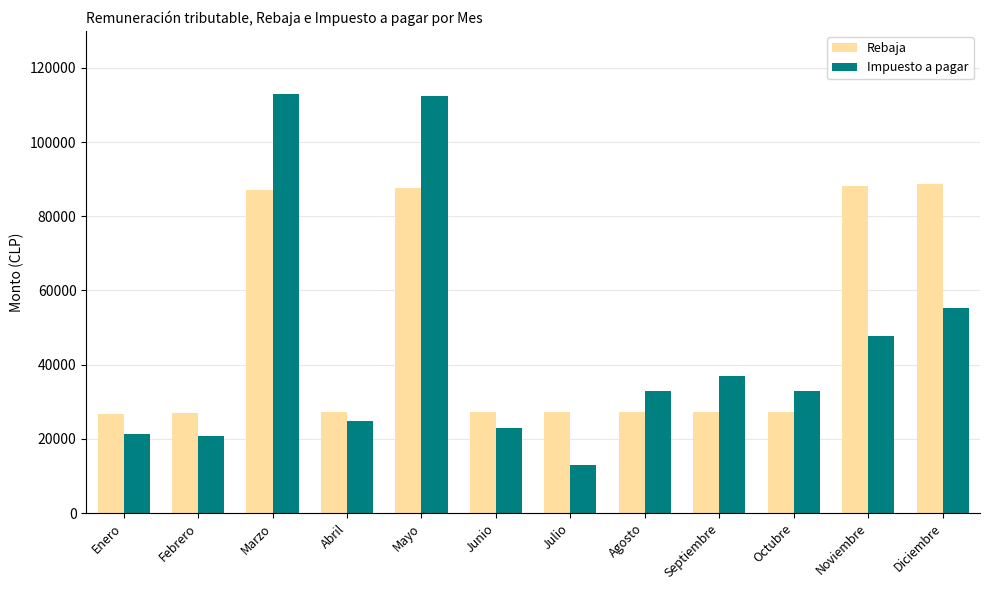

What is the greatest value displayed?

112963.5